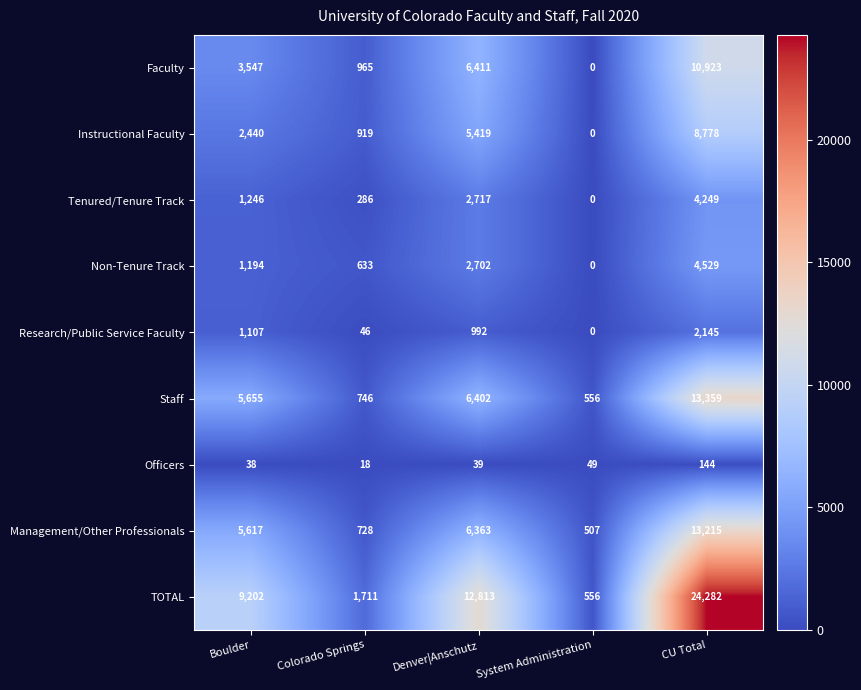

What is the sum of the Management/Other Professionals values at CU Total and System Administration?

13722